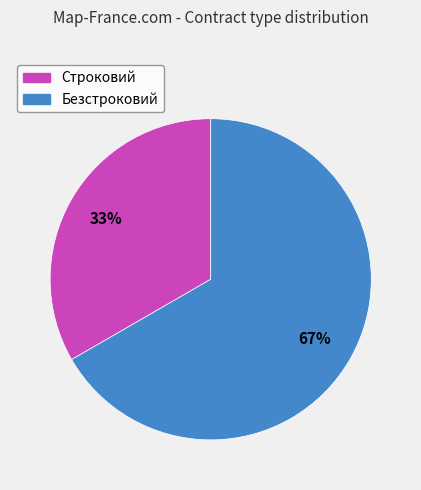

Do Безстроковий and Строковий together represent more than half of the pie?

Yes